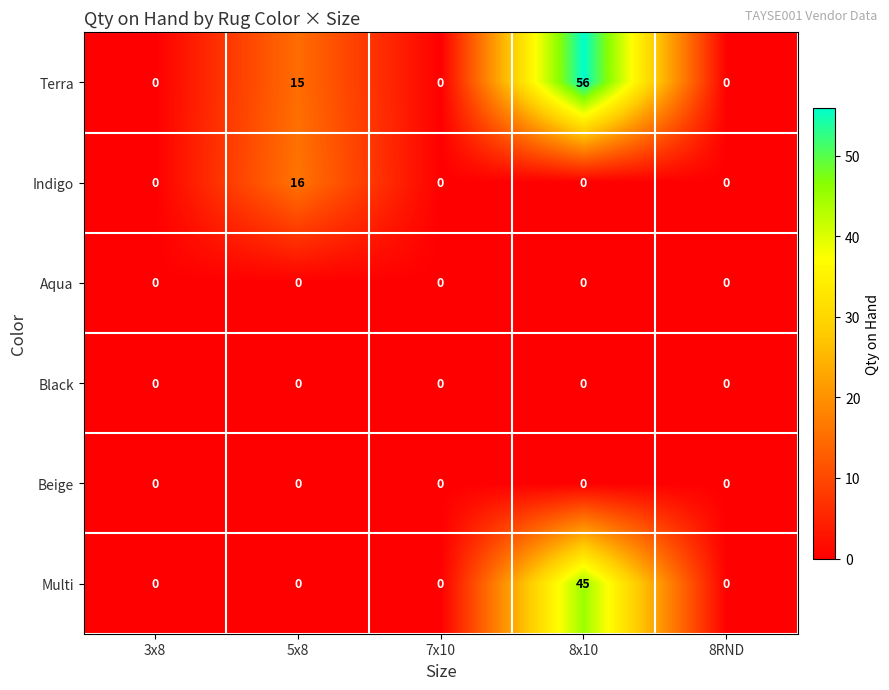

Reading left to right, what are all the values shown in this chart?

Terra: 3x8=0	5x8=15	7x10=0	8x10=56	8RND=0
Indigo: 3x8=0	5x8=16	7x10=0	8x10=0	8RND=0
Aqua: 3x8=0	5x8=0	7x10=0	8x10=0	8RND=0
Black: 3x8=0	5x8=0	7x10=0	8x10=0	8RND=0
Beige: 3x8=0	5x8=0	7x10=0	8x10=0	8RND=0
Multi: 3x8=0	5x8=0	7x10=0	8x10=45	8RND=0